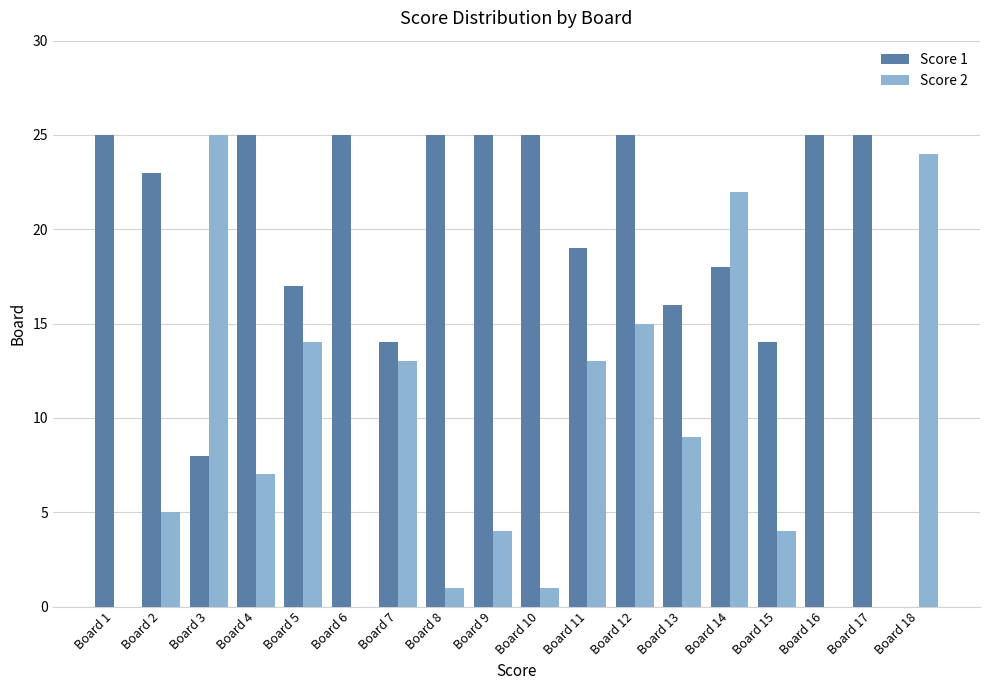

True or false: Score 2 has a value of 1 at Board 8.

True